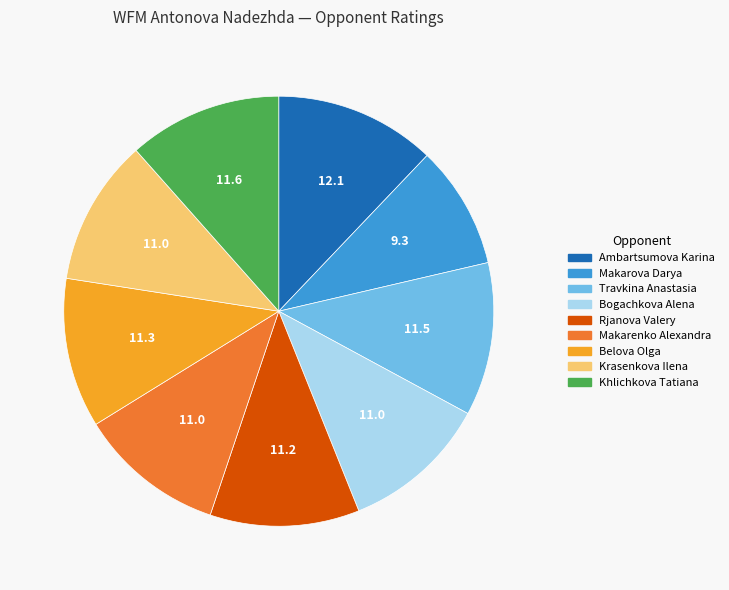

Is there any slice that represents more than half of the pie?

No